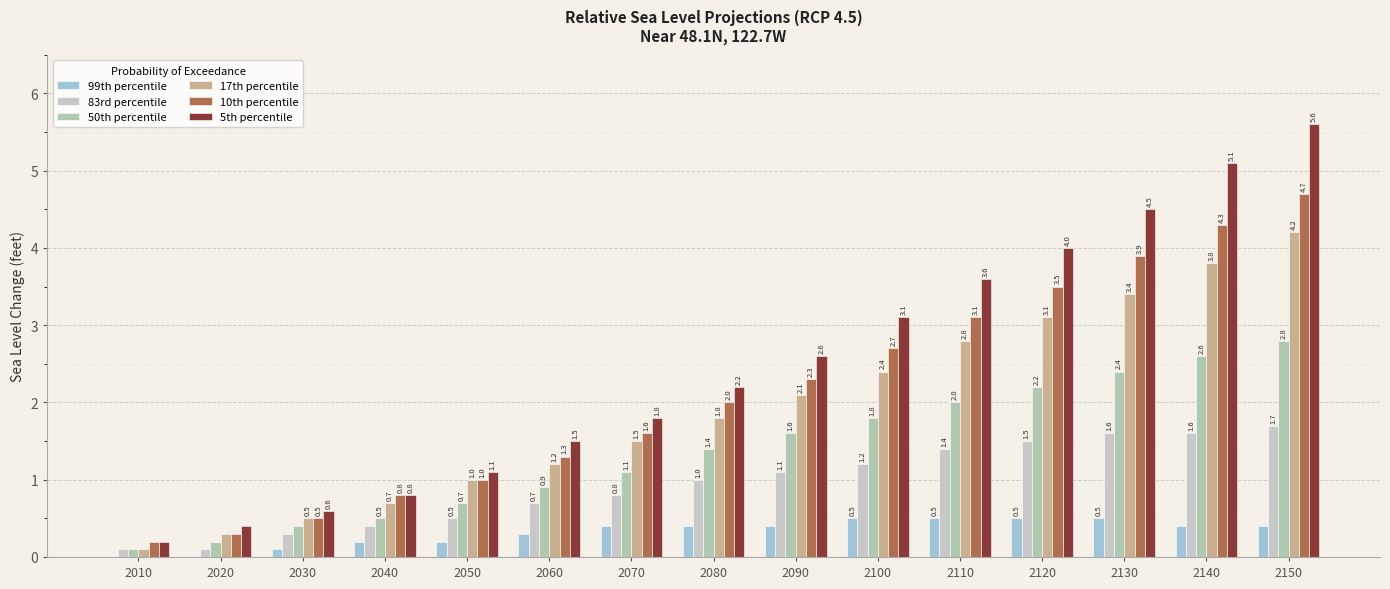

Are the bars grouped side by side (vs. stacked)?

Yes